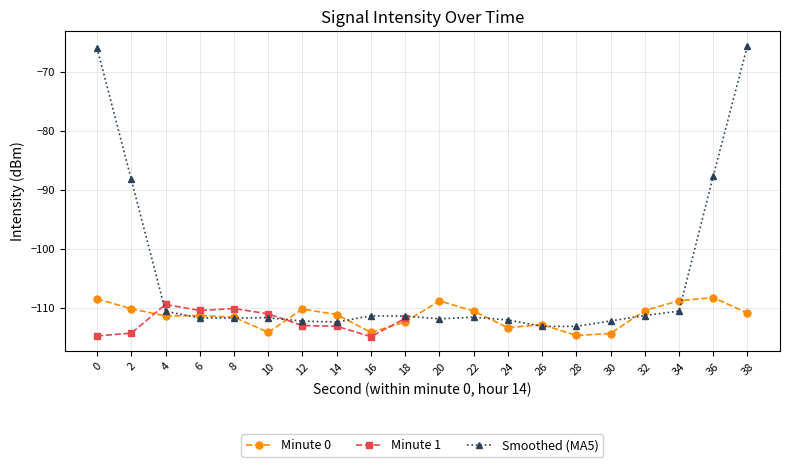

List the labels in order of value, smallest first.

28, 30, 16, 10, 24, 26, 18, 8, 4, 6, 14, 38, 22, 32, 12, 2, 20, 34, 0, 36